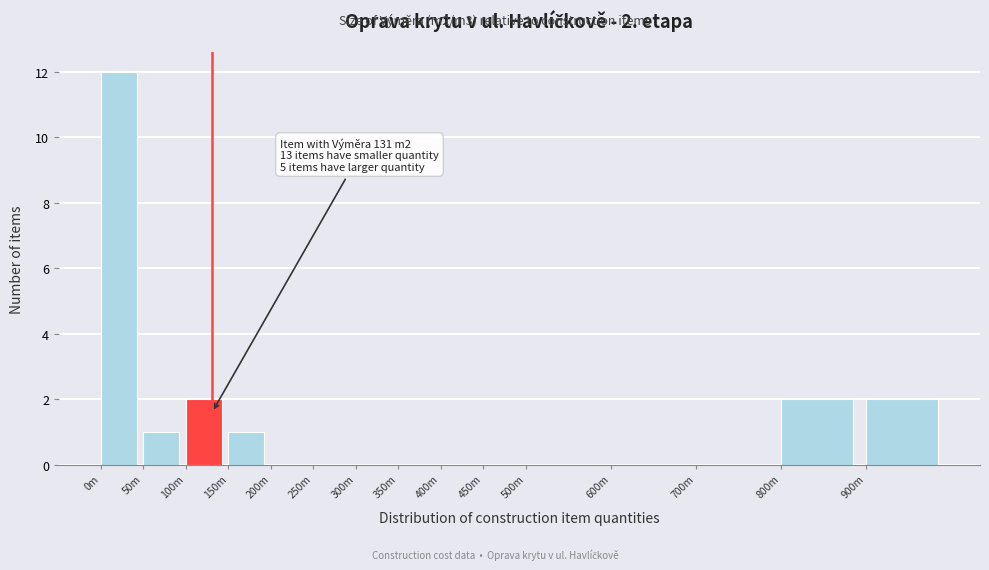

Reading right to left, list all the values displayed in this chart.

900m=2	800m=2	700m=0	600m=0	500m=0	450m=0	400m=0	350m=0	300m=0	250m=0	200m=0	150m=1	100m=2	50m=1	0m=12